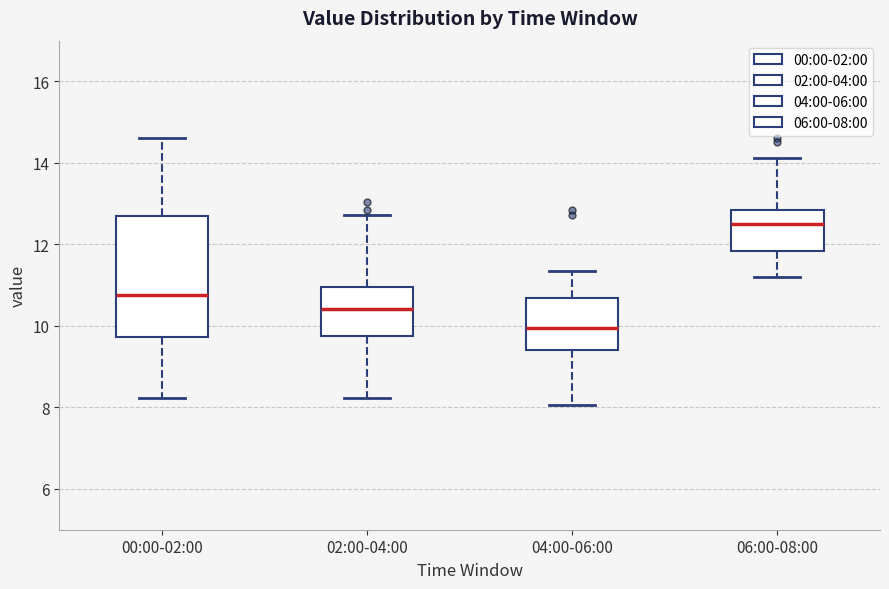

Reading left to right, read every box against the y-axis: the position of its median line, the range the box covers, and the ends of its whiskers. The values are not printed on the chart, so give them approximately, as read against the axis.

00:00-02:00: median 10.8, box 9.8 to 12.8, whiskers 8.2 to 14.6
02:00-04:00: median 10.4, box 9.8 to 11.0, whiskers 8.2 to 12.8
04:00-06:00: median 10.0, box 9.4 to 10.6, whiskers 8.0 to 11.4
06:00-08:00: median 12.6, box 11.8 to 12.8, whiskers 11.2 to 14.2